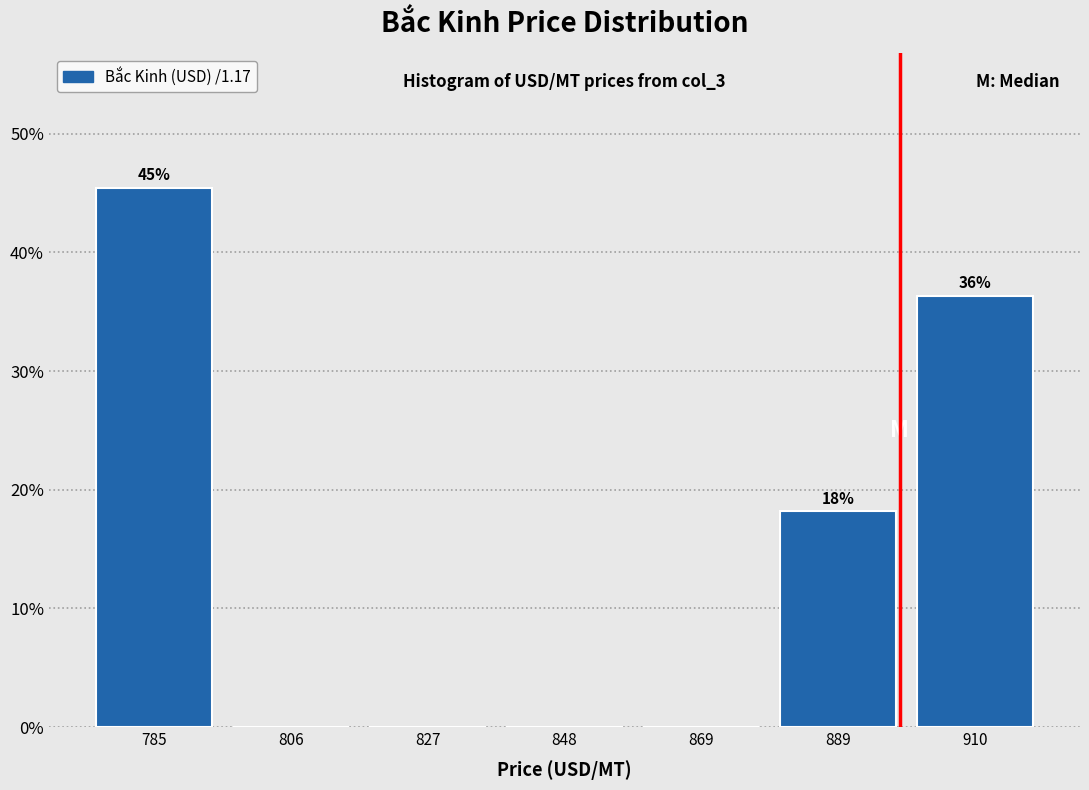

Over which range of the x-axis is the bar tallest?

775 to 795